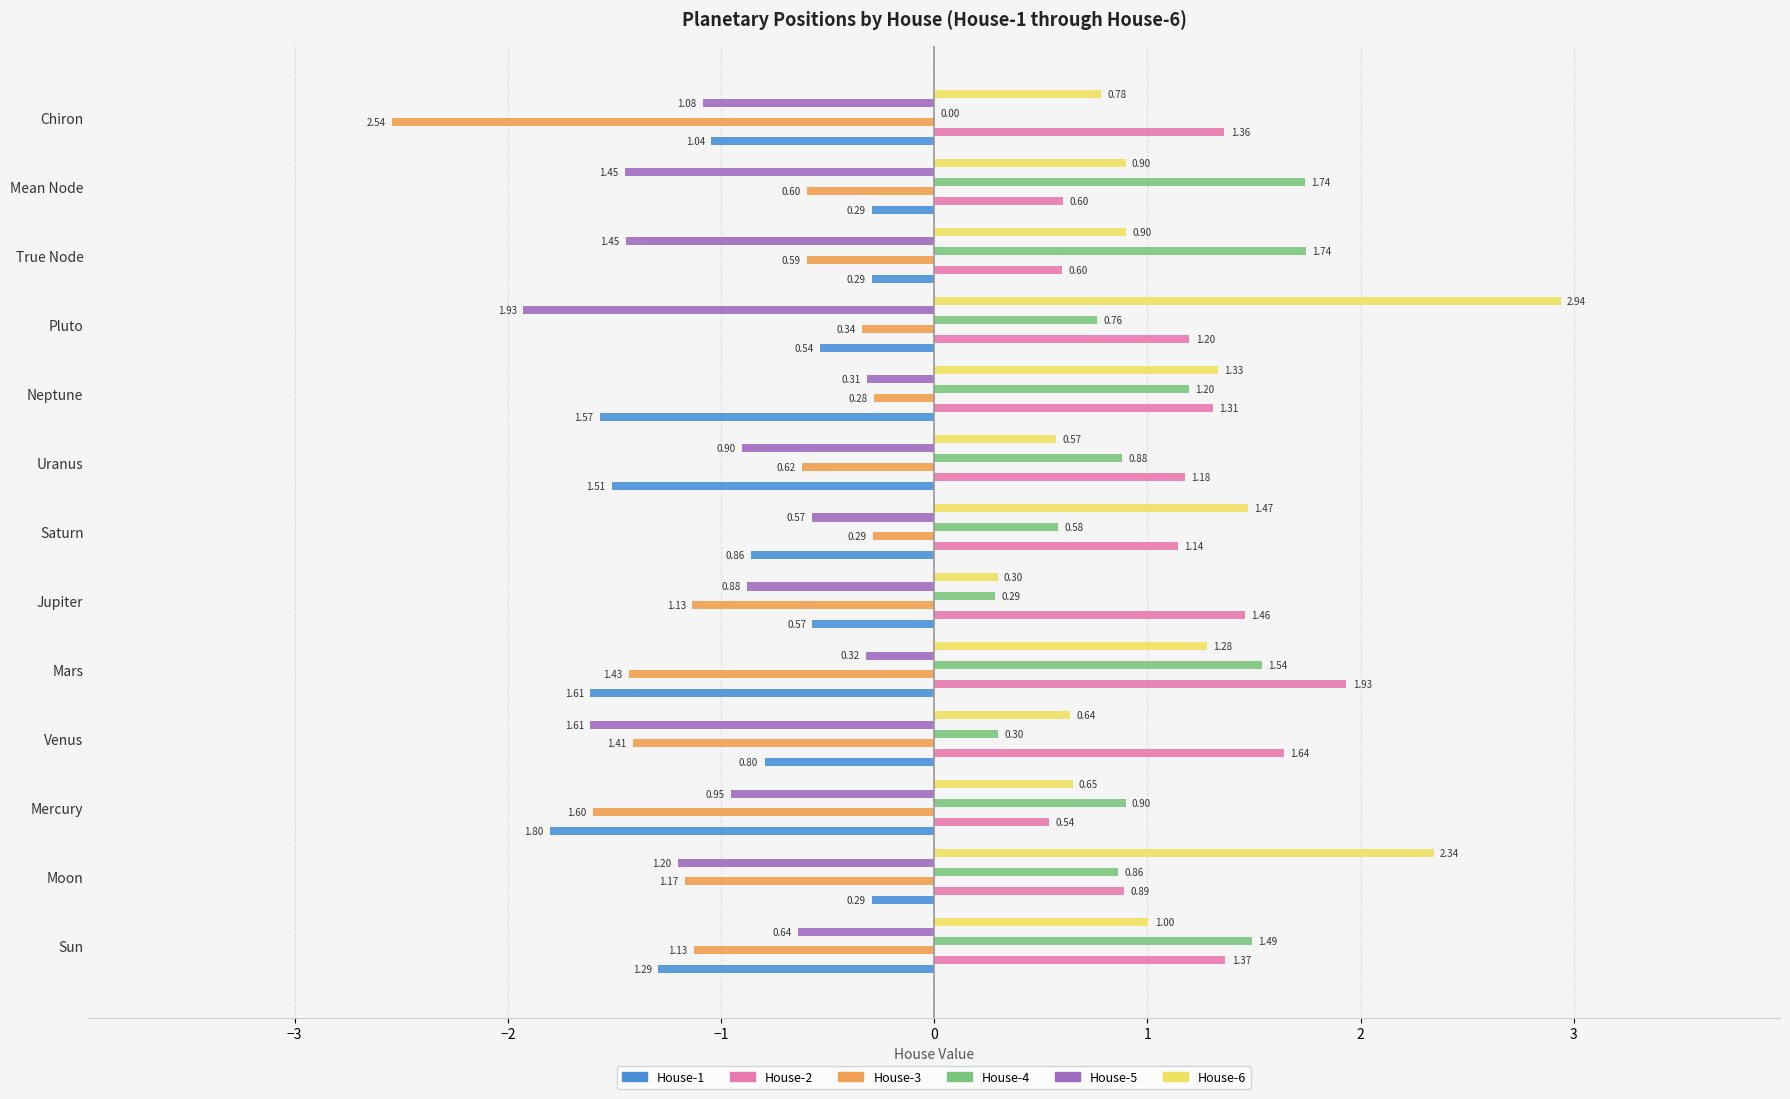

At which category does the chart reach its peak across all series?

Pluto